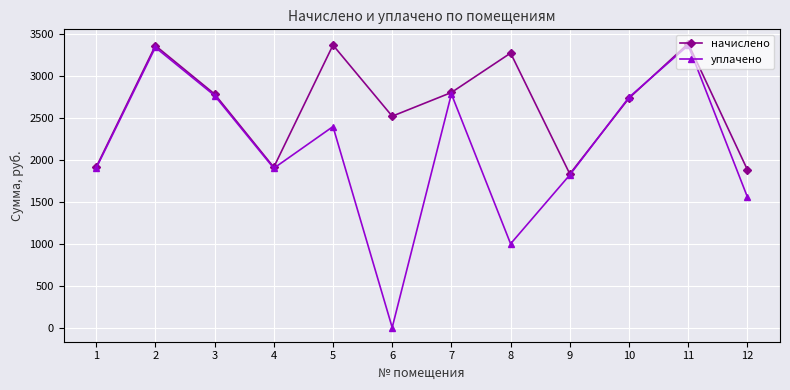

The value of уплачено at 1 is 1902.4. True or false?

True